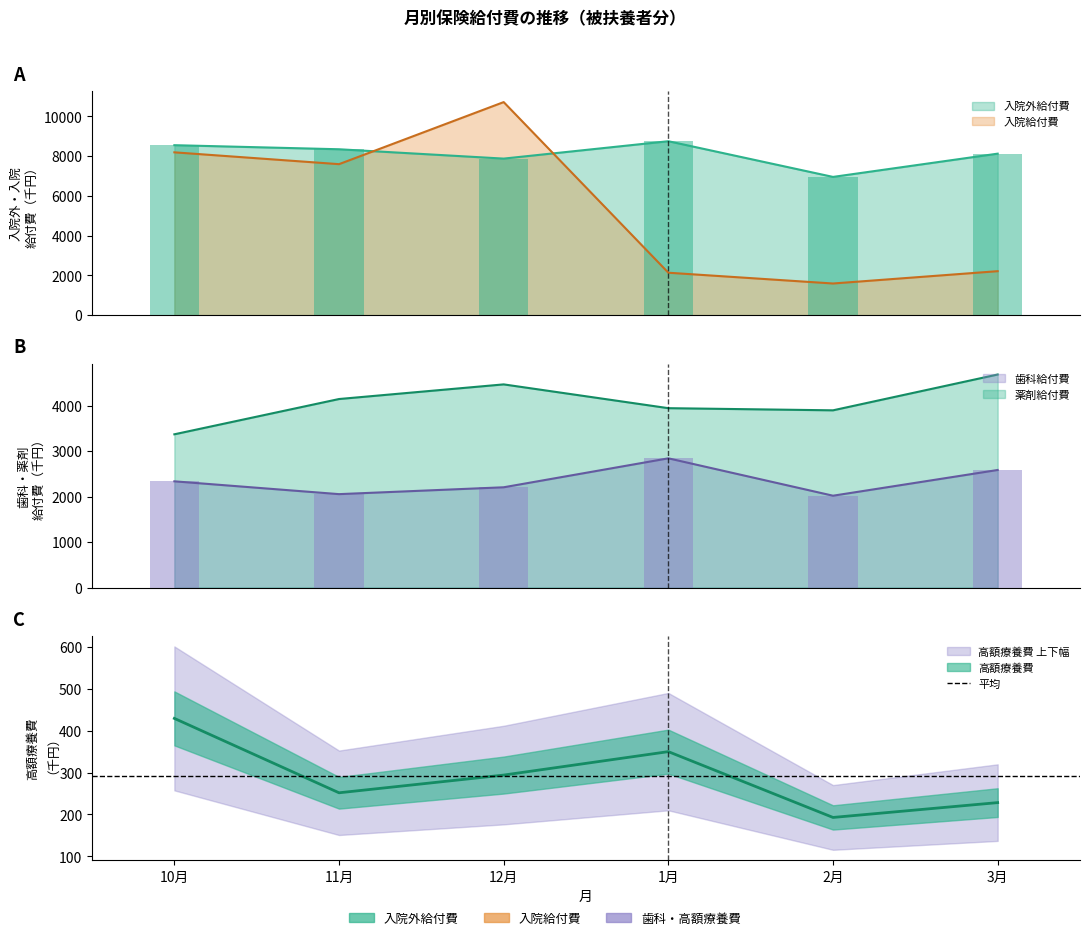

Rank the categories by 入院給付費 value from lowest to highest.

2月, 1月, 3月, 11月, 10月, 12月